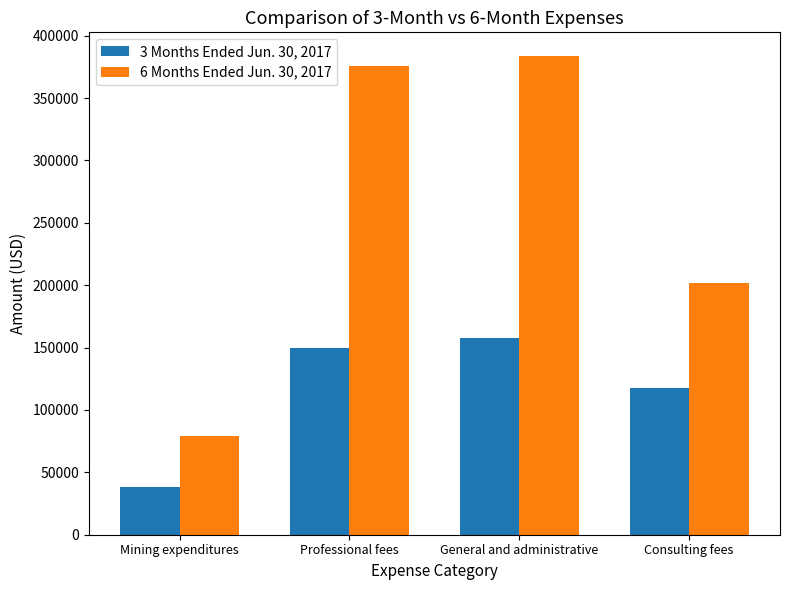

Reading right to left, extract all data points from this chart.

3 Months Ended Jun. 30, 2017: Consulting fees=117368	General and administrative=157326	Professional fees=149889	Mining expenditures=38636
6 Months Ended Jun. 30, 2017: Consulting fees=202131	General and administrative=383513	Professional fees=375383	Mining expenditures=79254